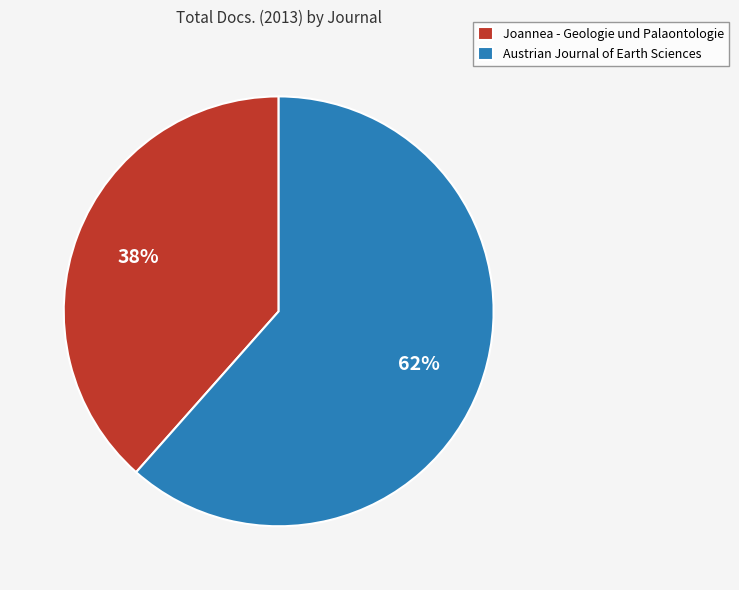

To the nearest percent, what portion does Austrian Journal of Earth Sciences represent?

62%